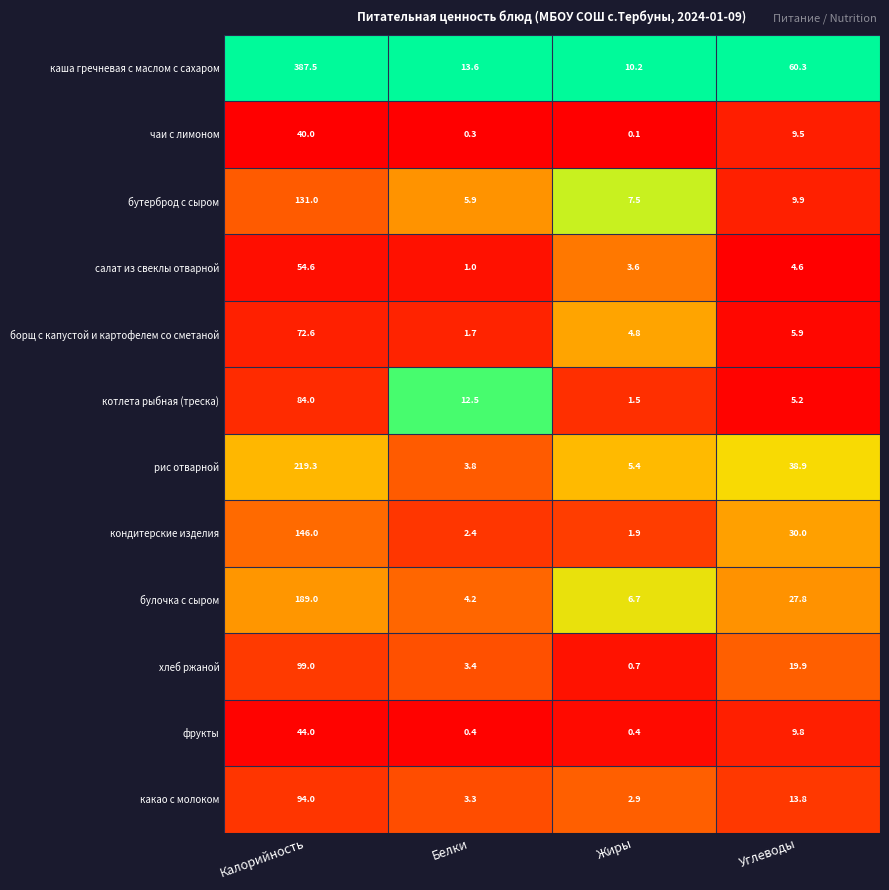

Count the number of categories in the chart.

4